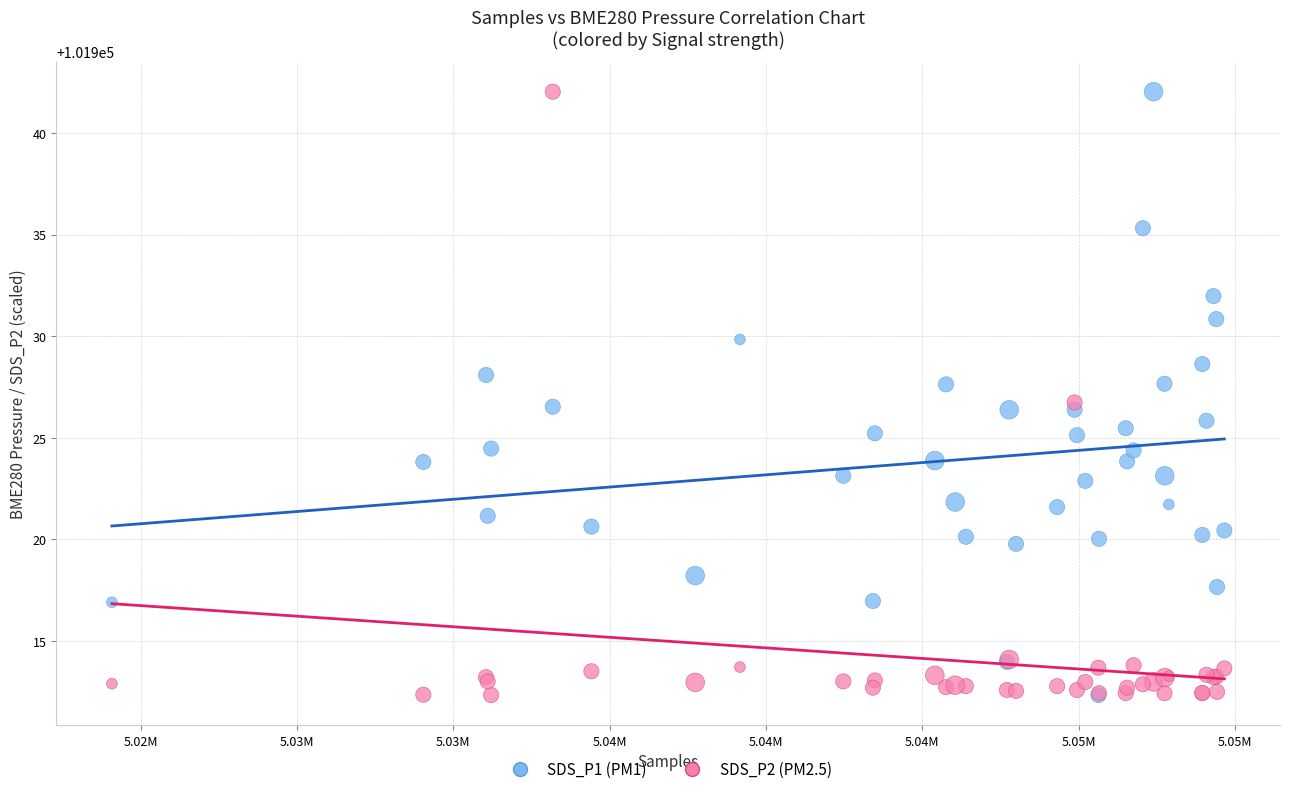

What are all the series names shown in the legend?

SDS_P1 (PM1), SDS_P2 (PM2.5)